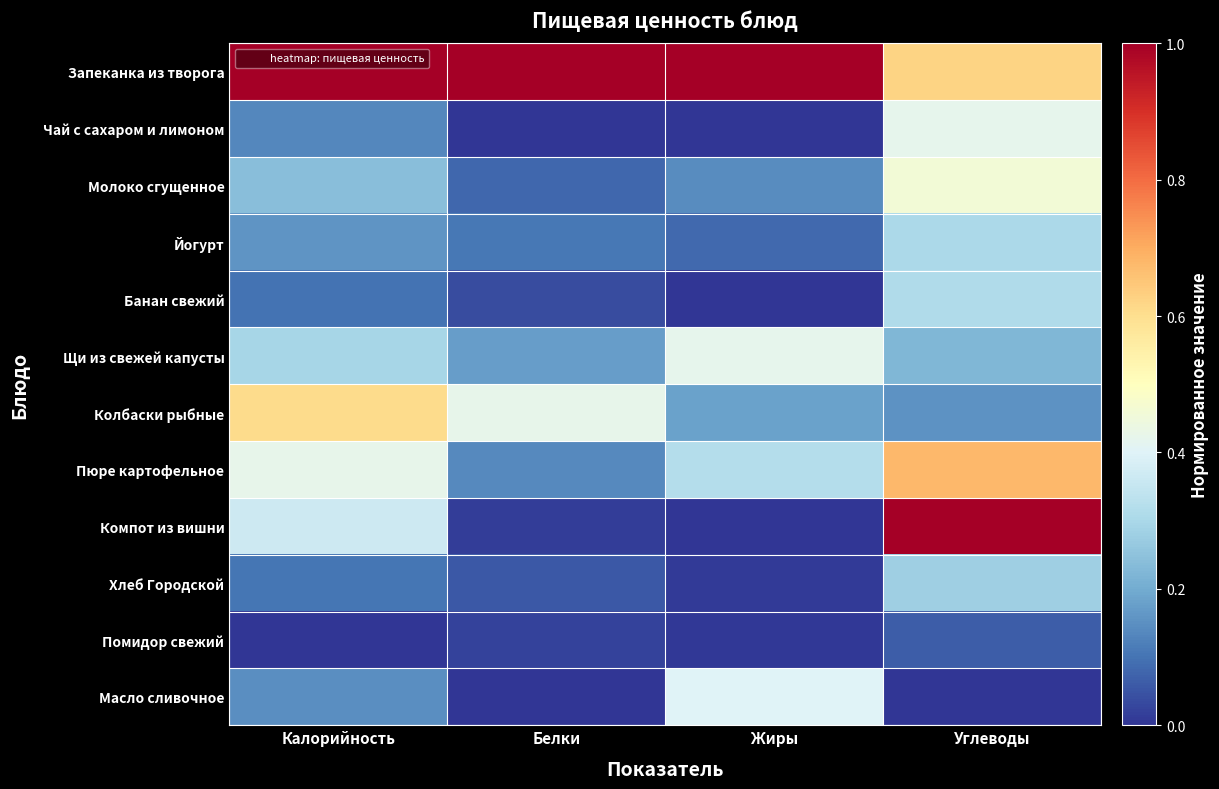

What is the greatest value displayed?

1.0